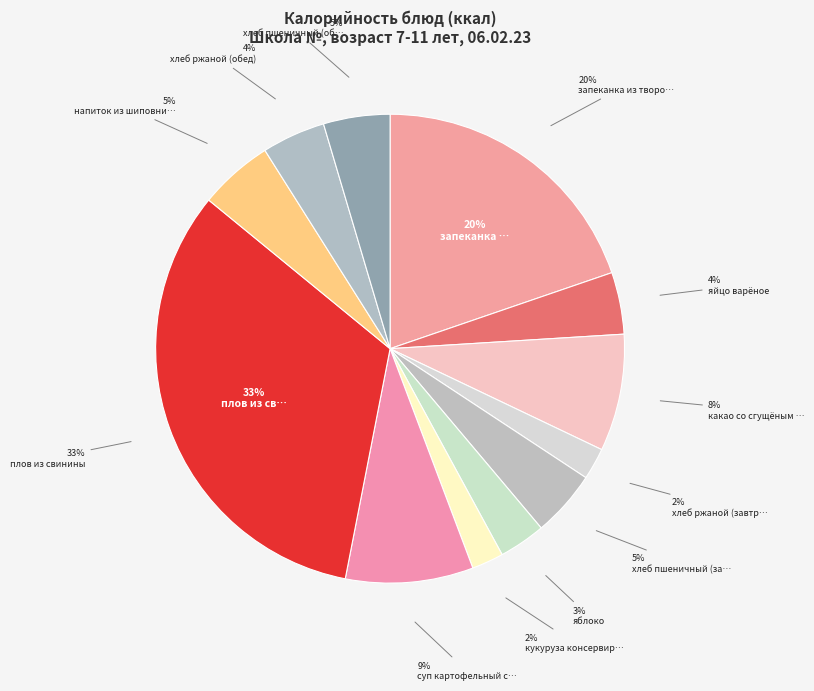

What is the largest slice in the pie chart?

плов из свинины